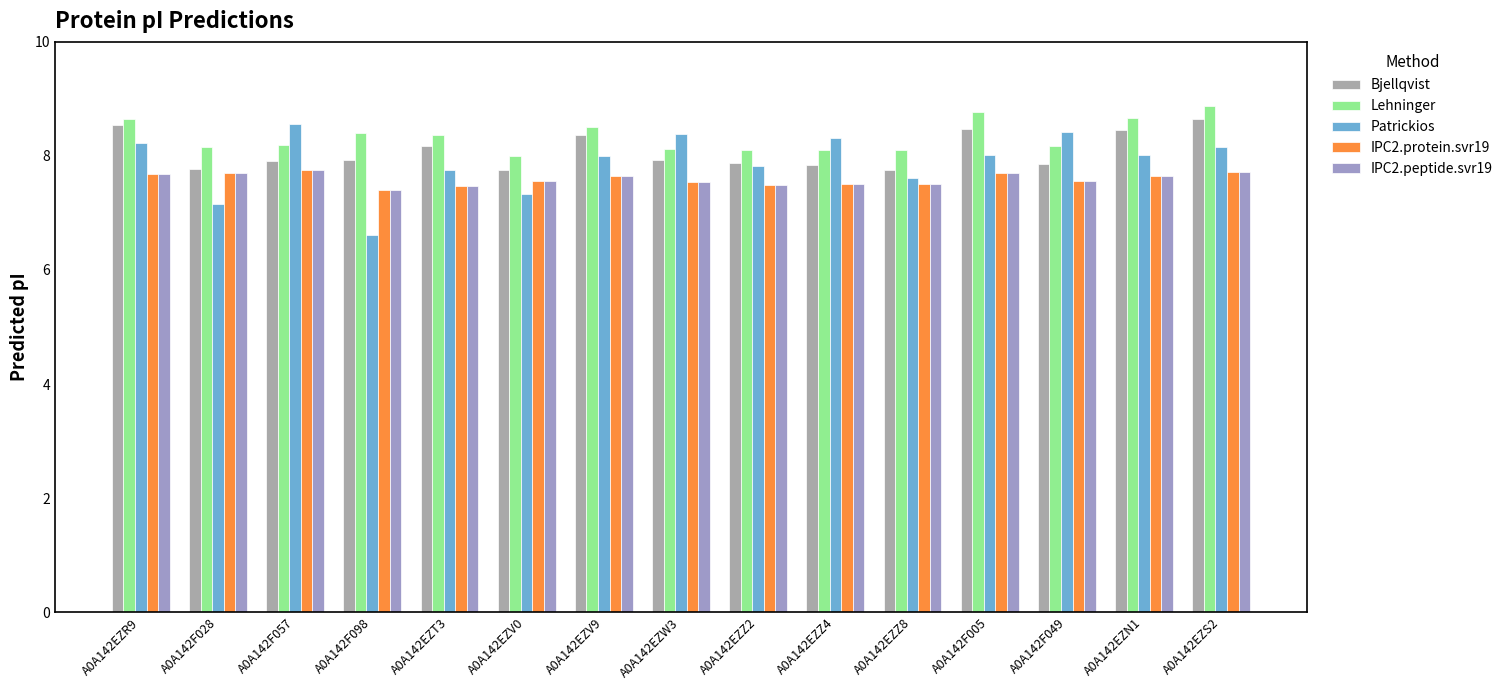

What is the average value of the Lehninger series?

8.3